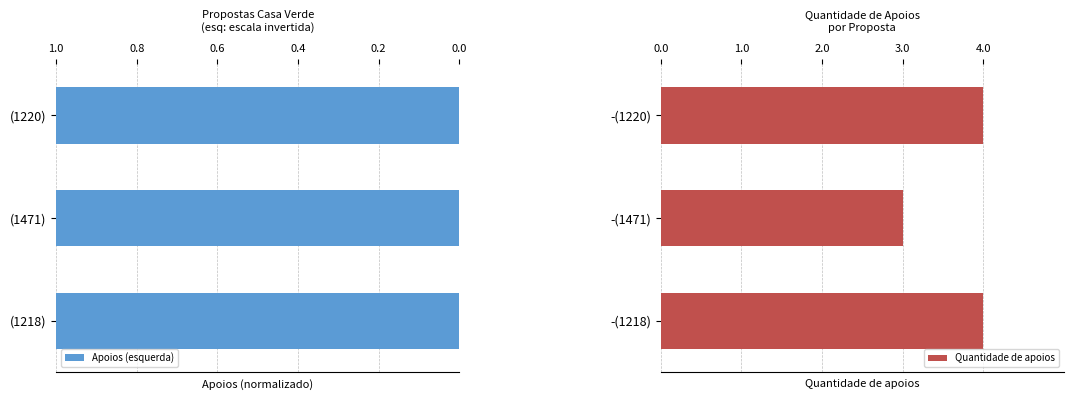

Which series has the largest range (max minus min)?

Quantidade de apoios